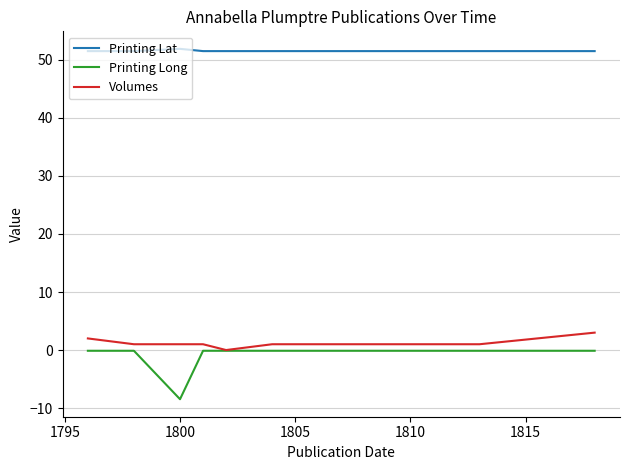

Which series has the largest total across all categories?

Printing Lat